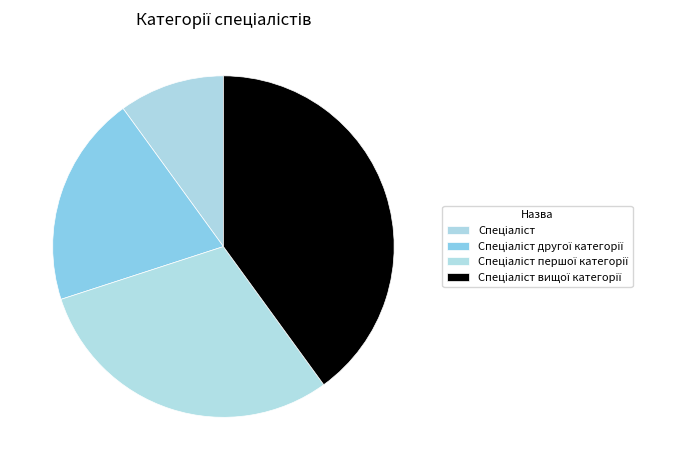

Which category has the smallest portion of the pie?

Спеціаліст